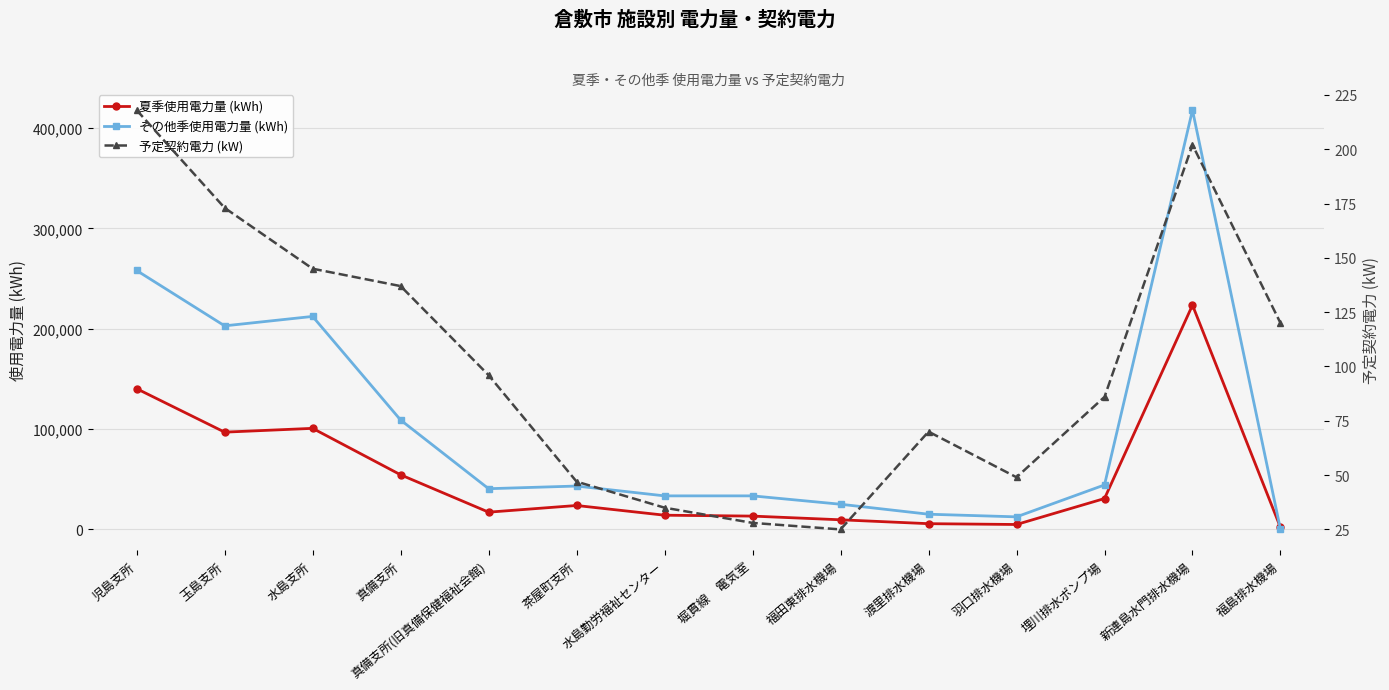

How many lines are shown in the chart?

3